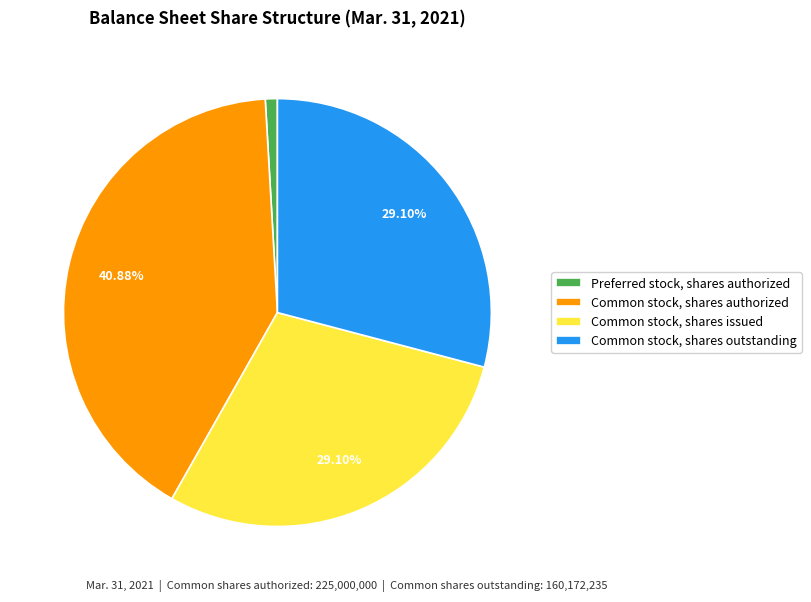

Does Preferred stock, shares authorized represent more than half of the total?

No